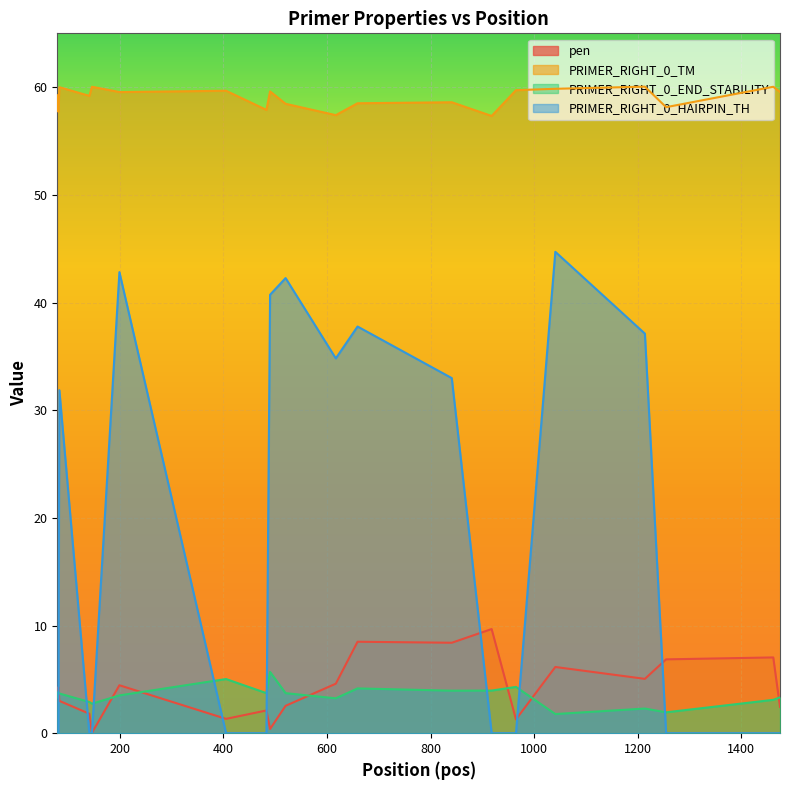

Which series has the largest total across all categories?

PRIMER_RIGHT_0_TM